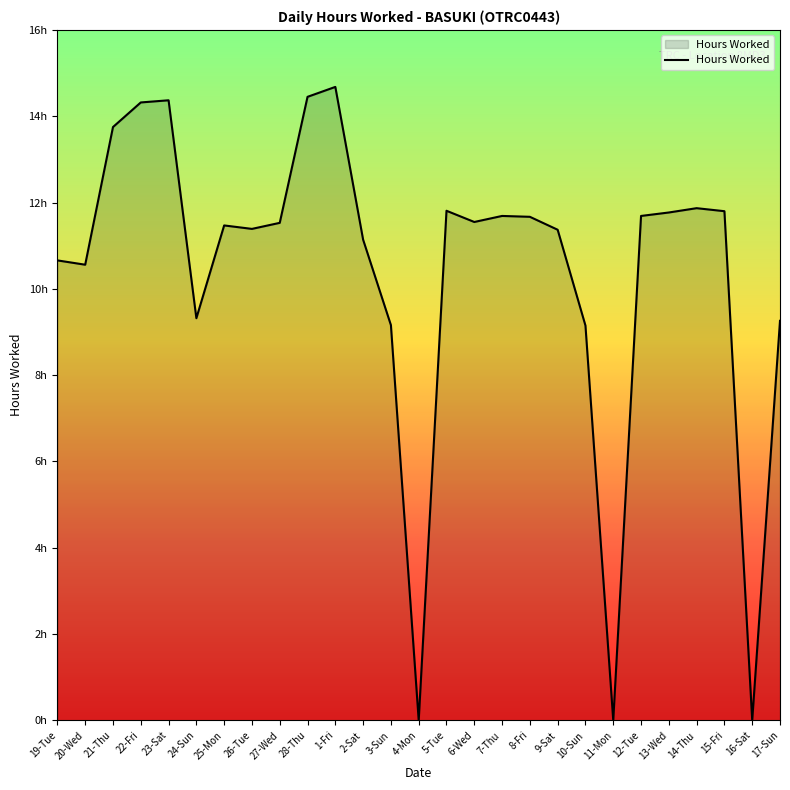

At which label does the data first exceed 11?

21-Thu